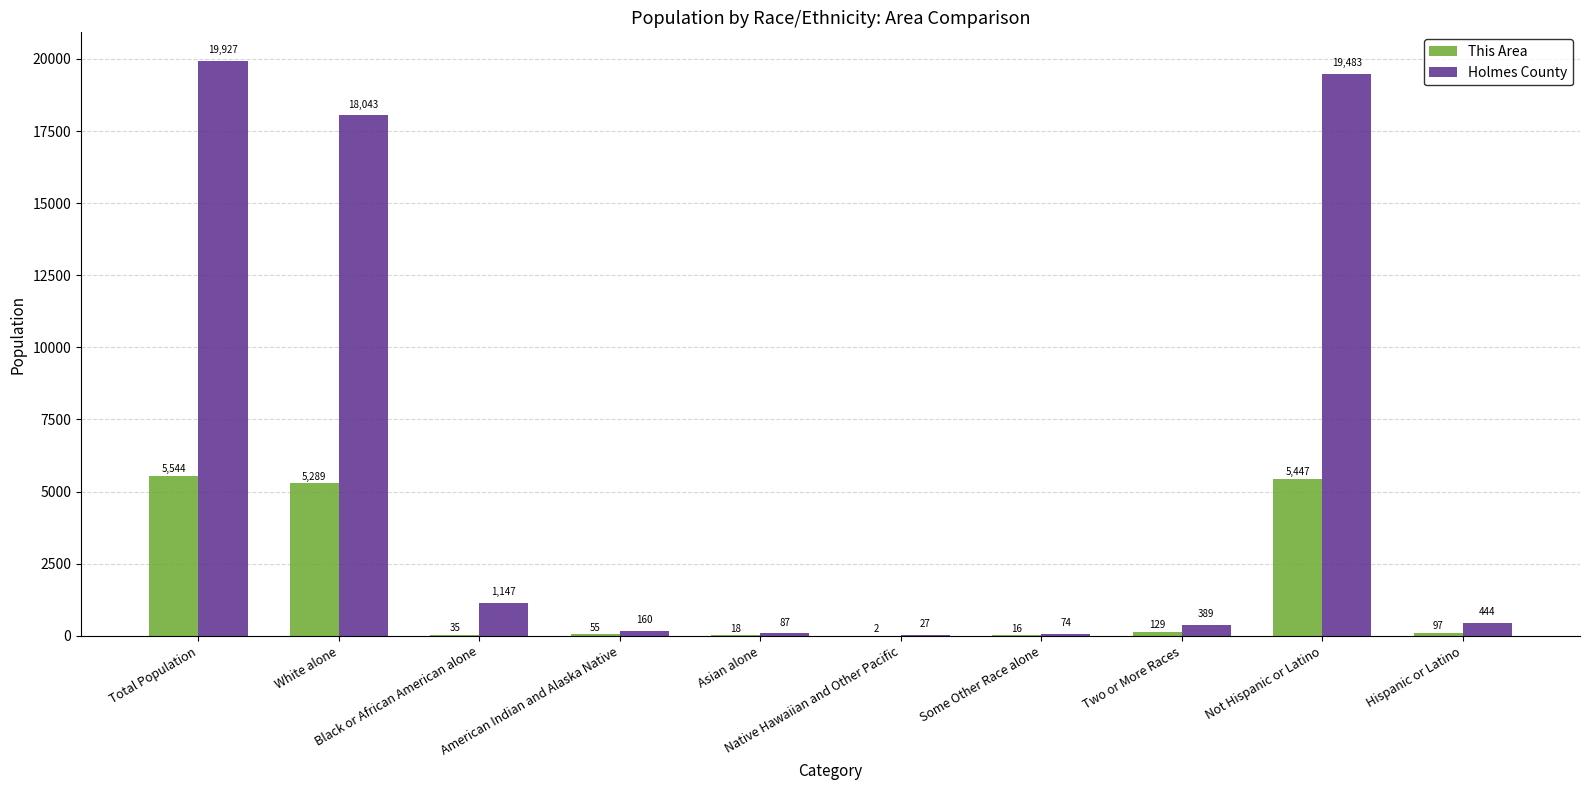

Where does the This Area series first go above 97?

Total Population